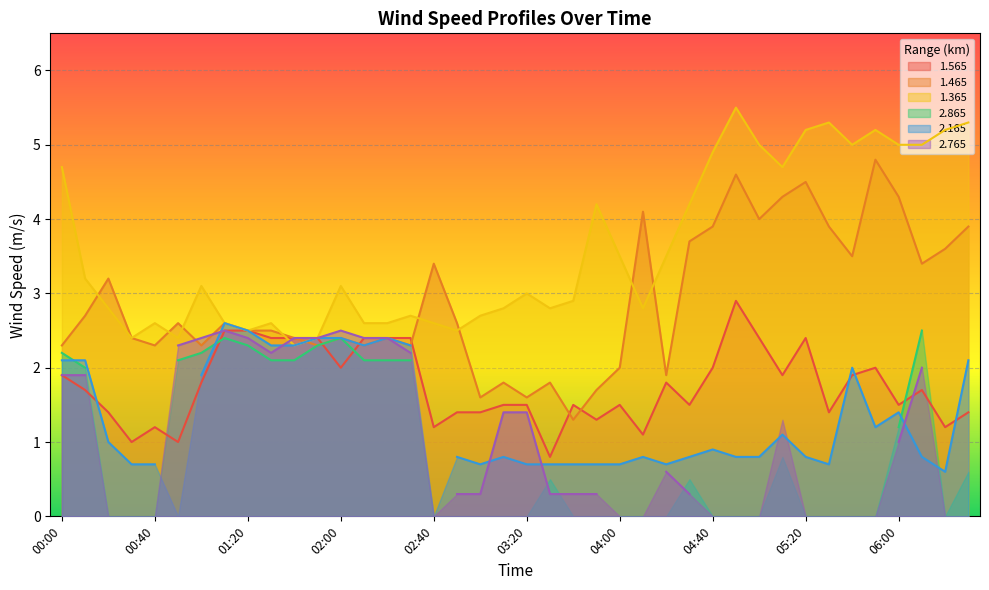

The value of 1.365 at 06:00 is 1.3. True or false?

False